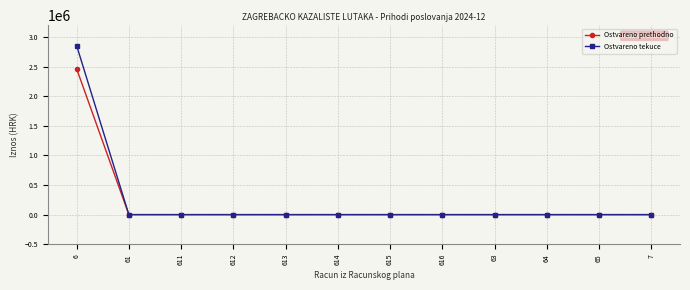

Which series changed the most between 6 and 614?

Ostvareno tekuce